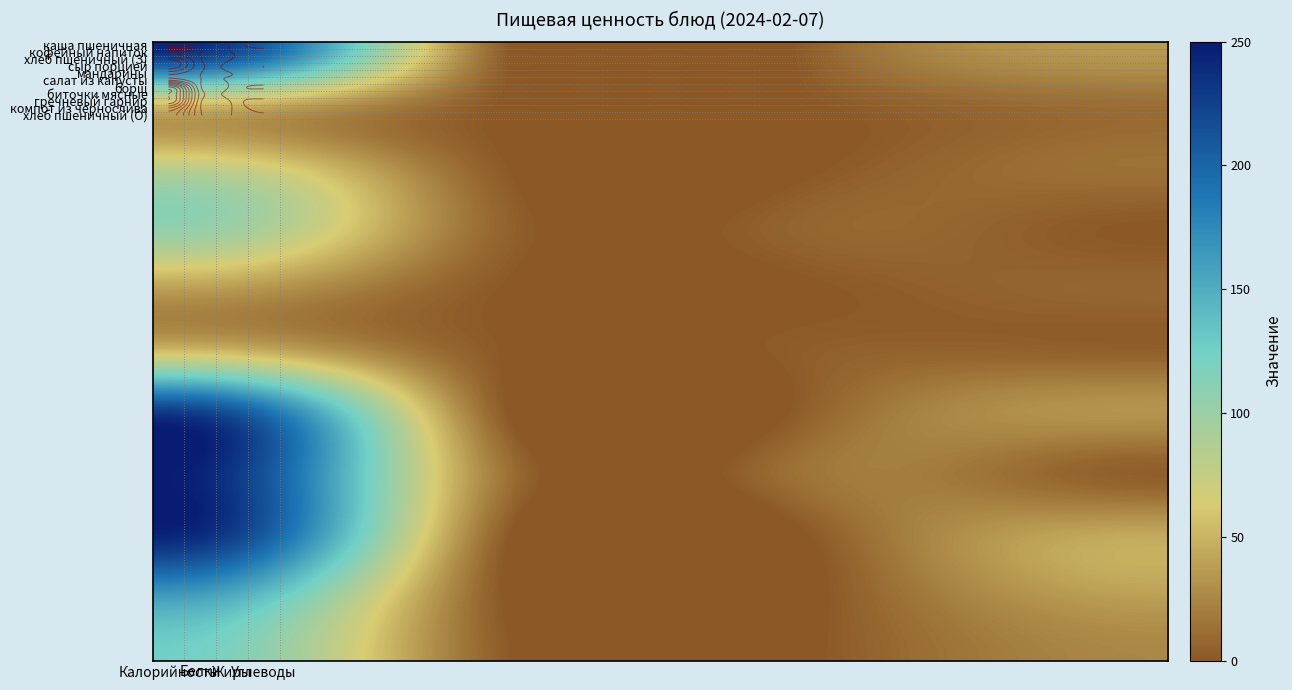

What is the difference between the салат из капусты values at 0 and 2?

50.7